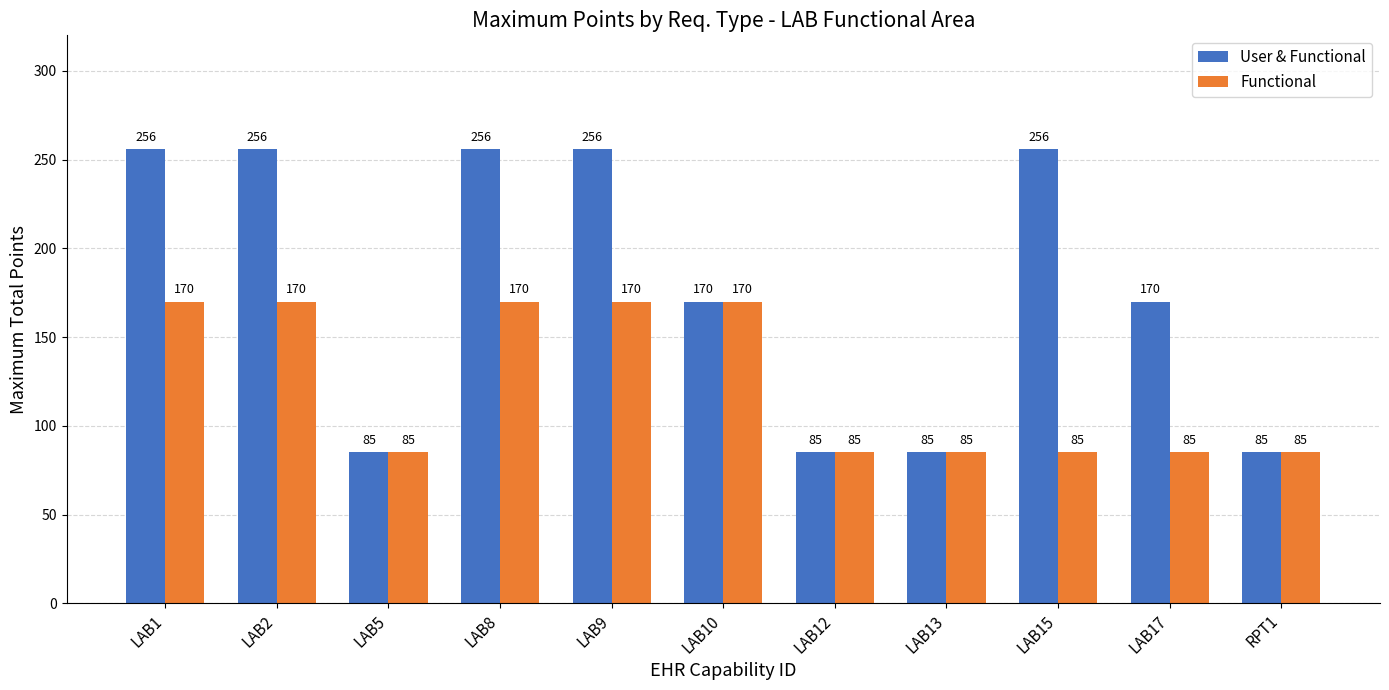

Which series has the widest spread of values?

User & Functional